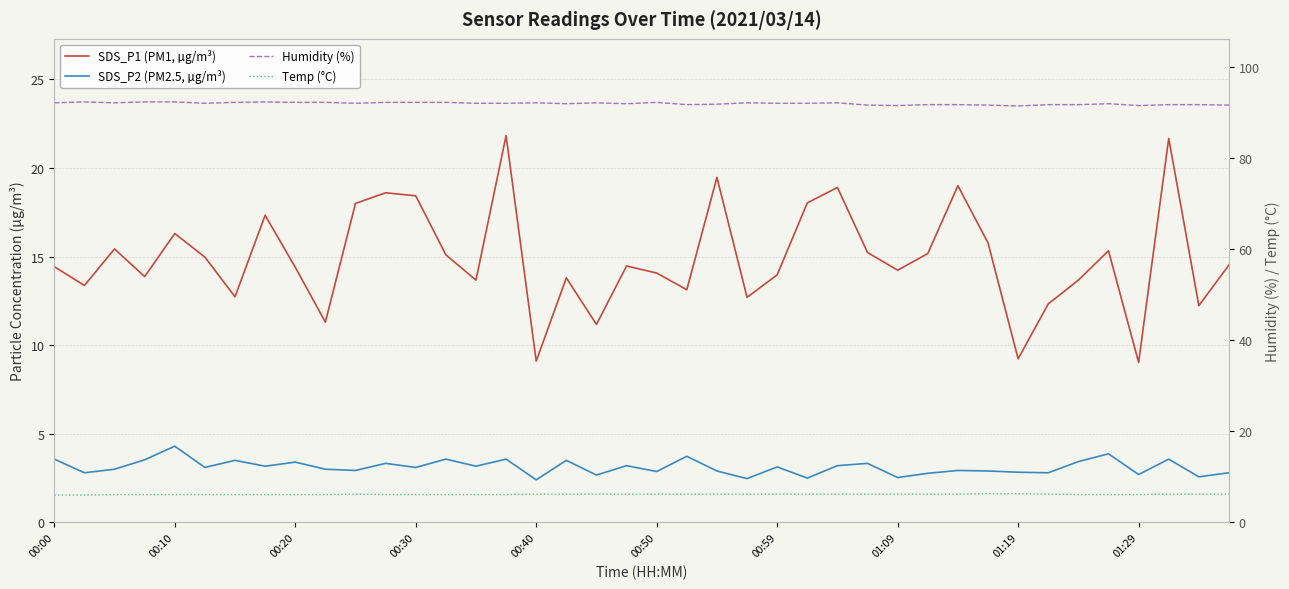

At how many categories does at least one series exceed 65?

40